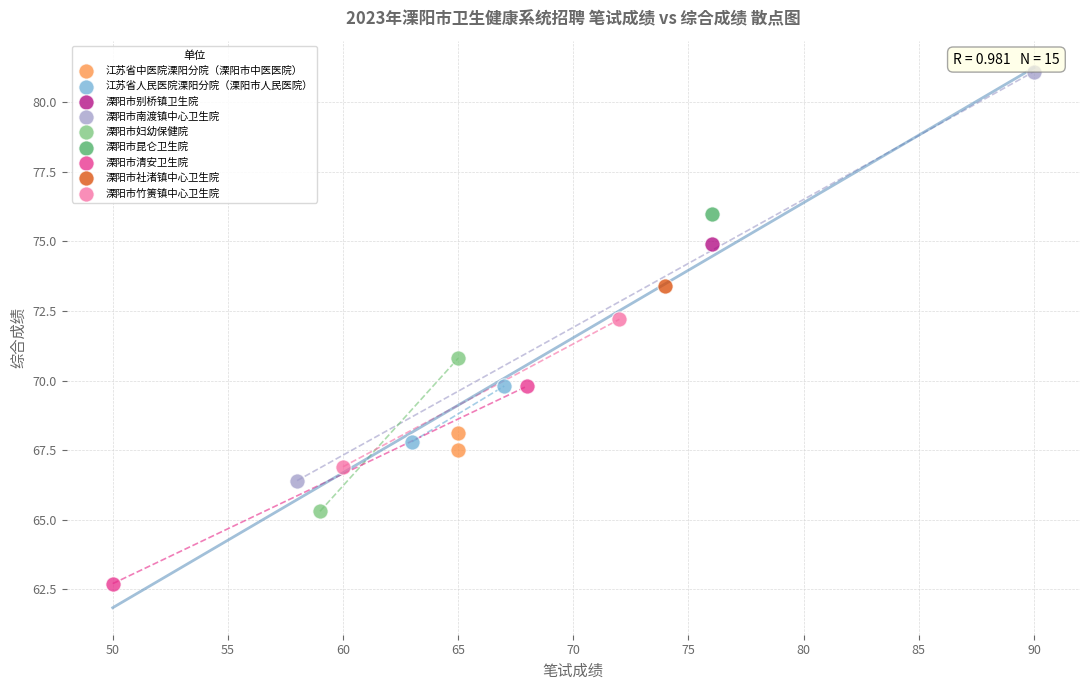

Which series contains the highest Y value?

溧阳市南渡镇中心卫生院